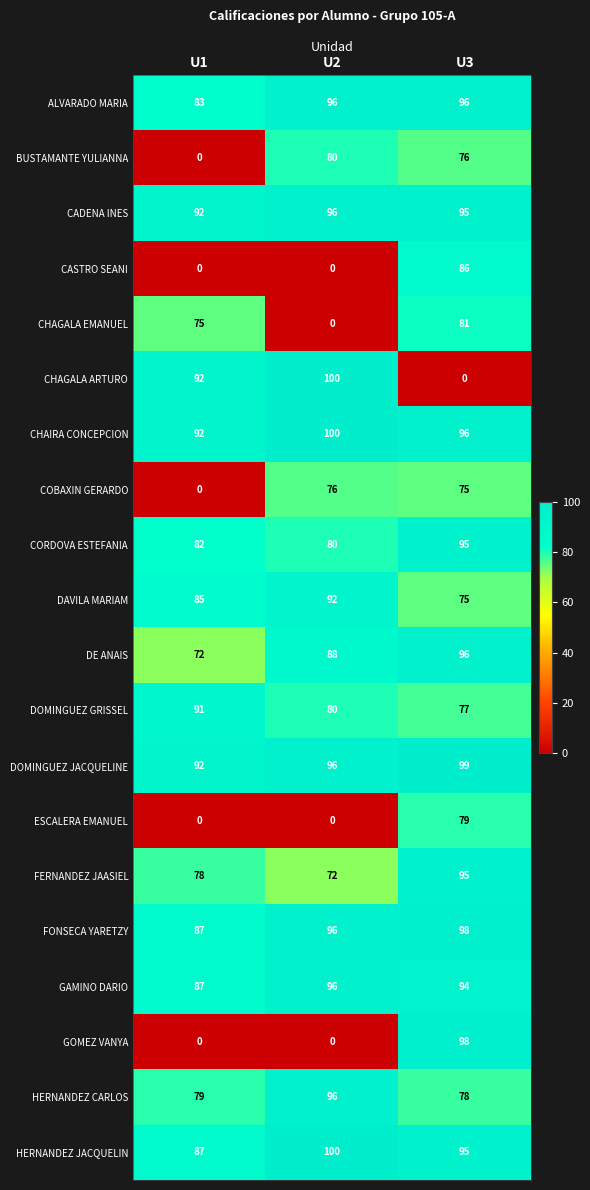

List the labels in order of BUSTAMANTE YULIANNA value, largest first.

U2, U3, U1